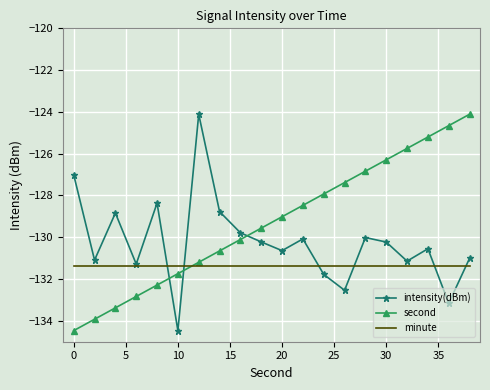

List the series in order of their overall mean, lowest first.

minute, intensity(dBm), second